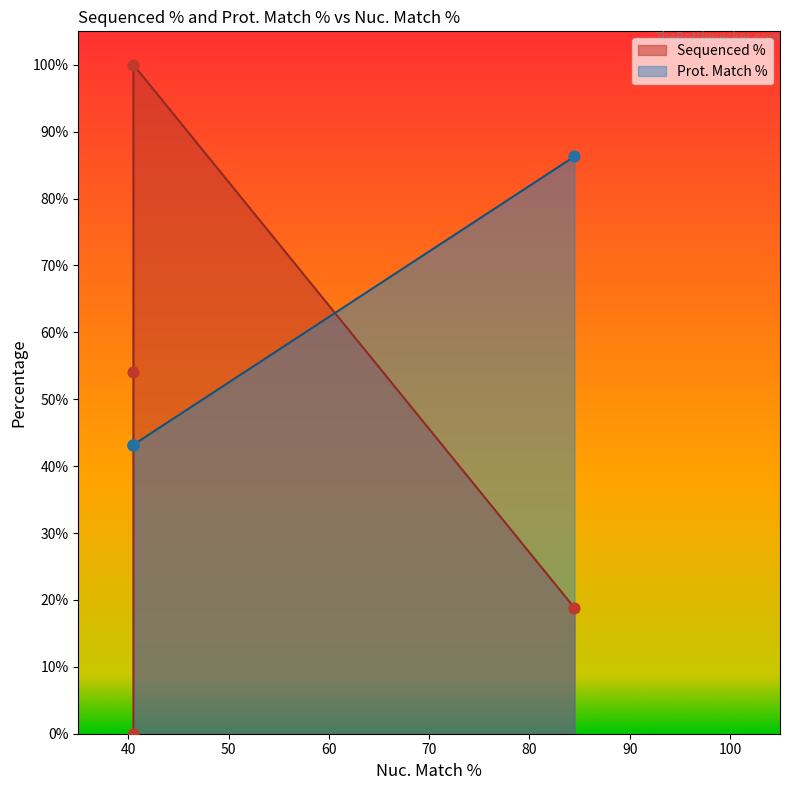

At which category is the sum across all series the highest?

40.5